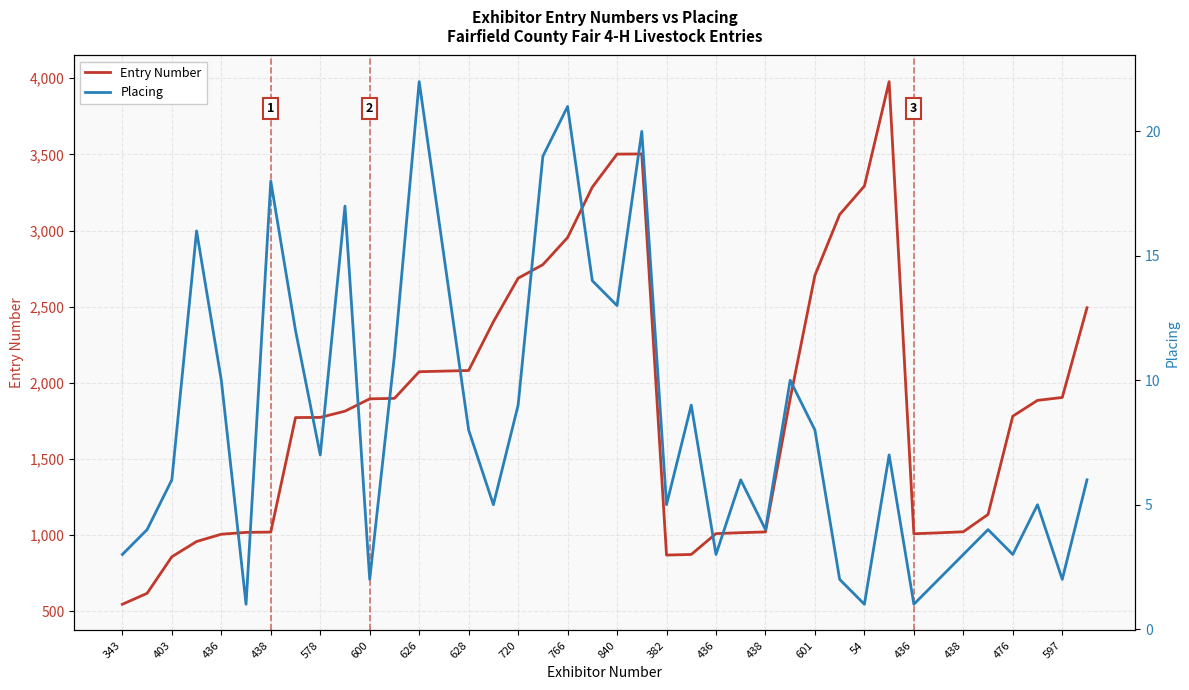

The Placing series shows 1 at 33. True or false?

False